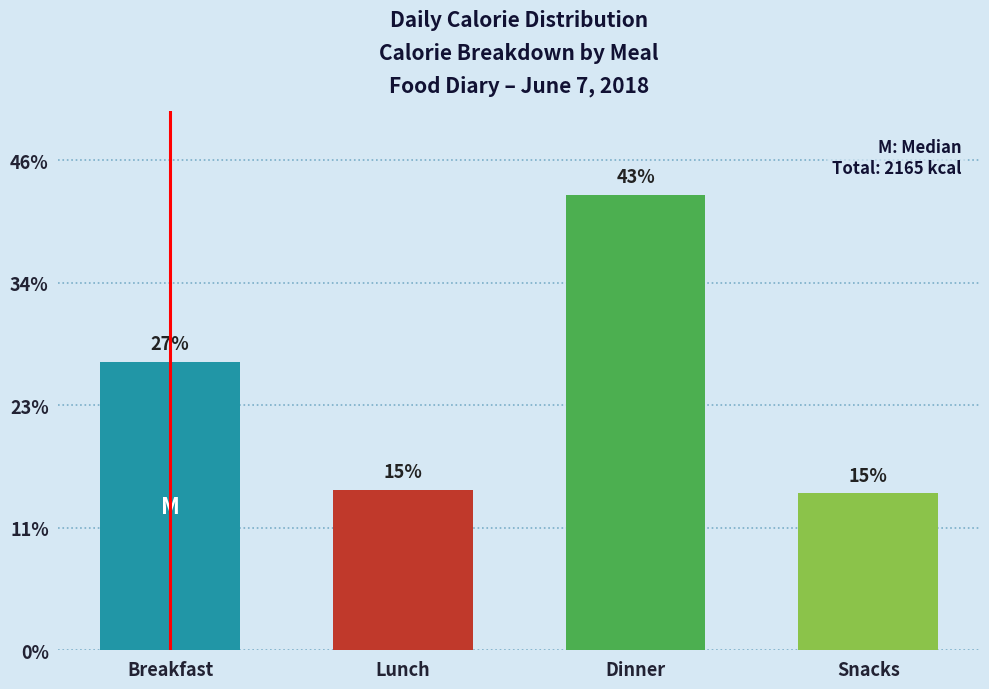

Does the chart contain any negative values?

No